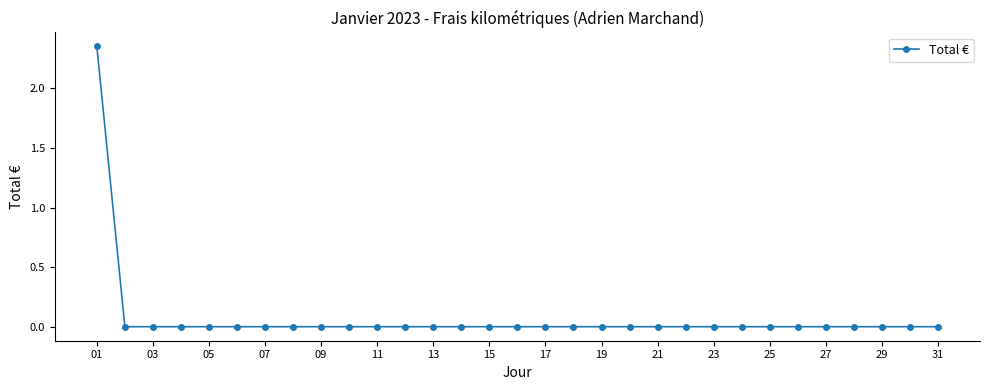

How many lines are shown in the chart?

1